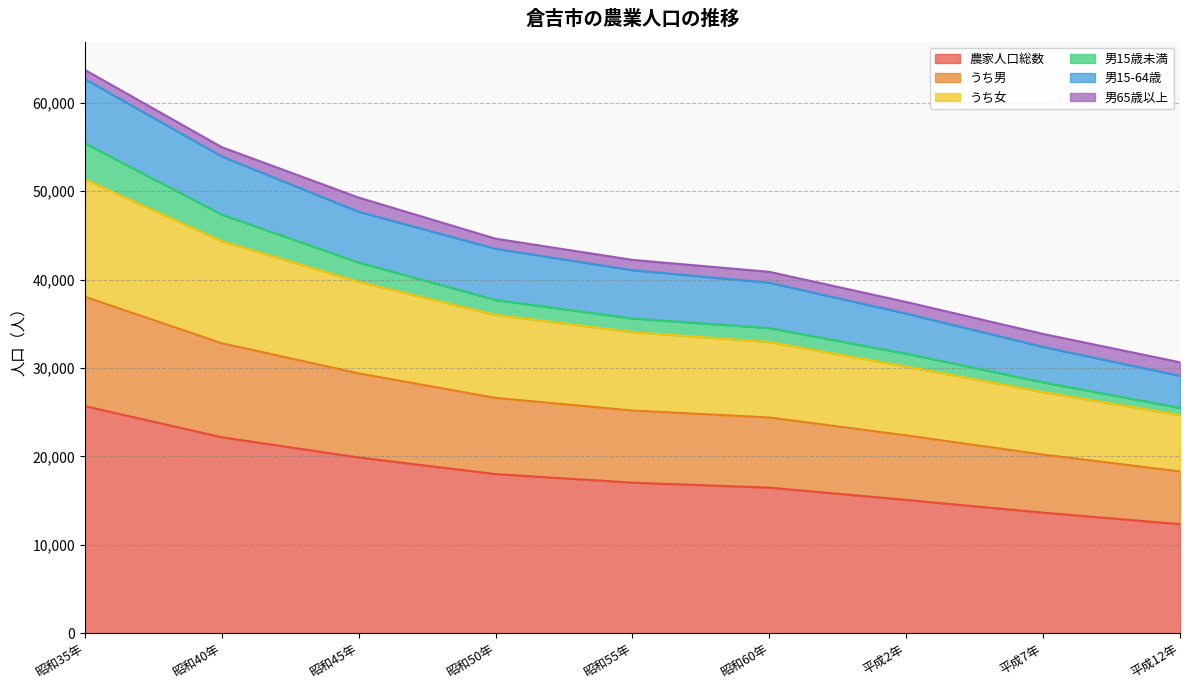

What is the total value across all series at 昭和45年?

49284